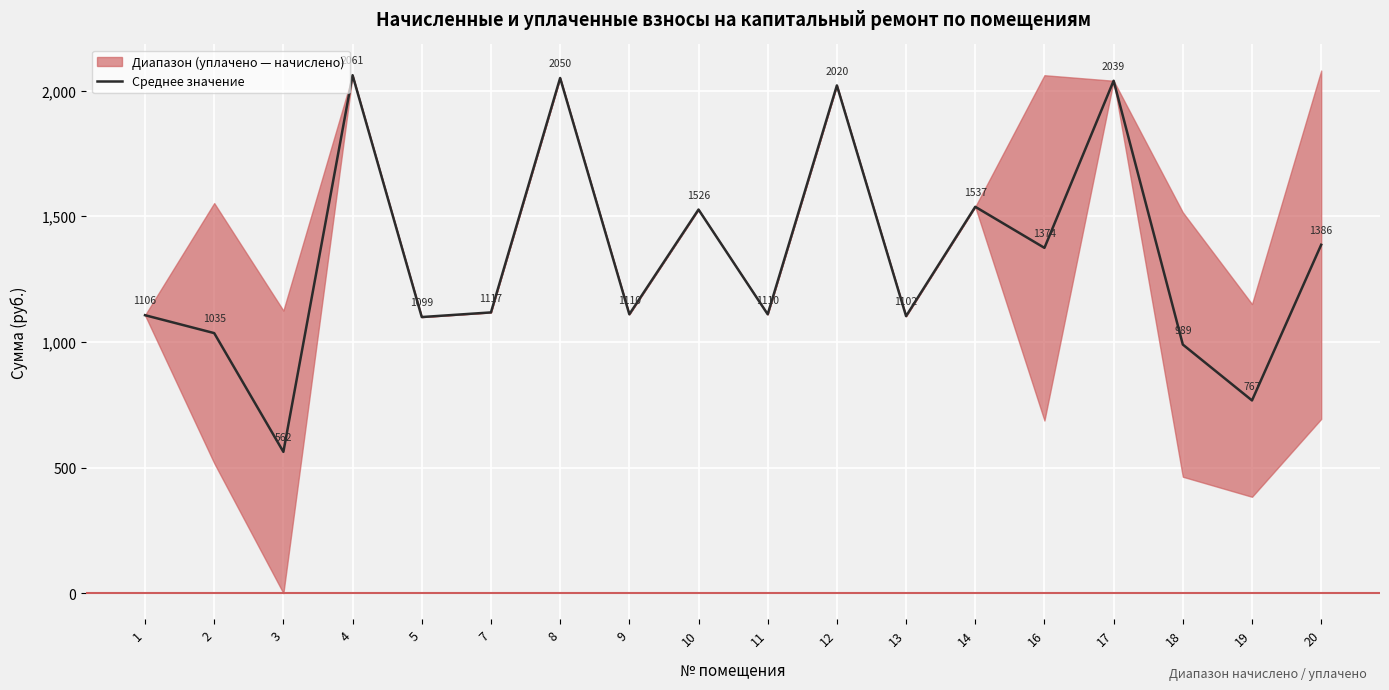

The value at 20 is 377.4. True or false?

False